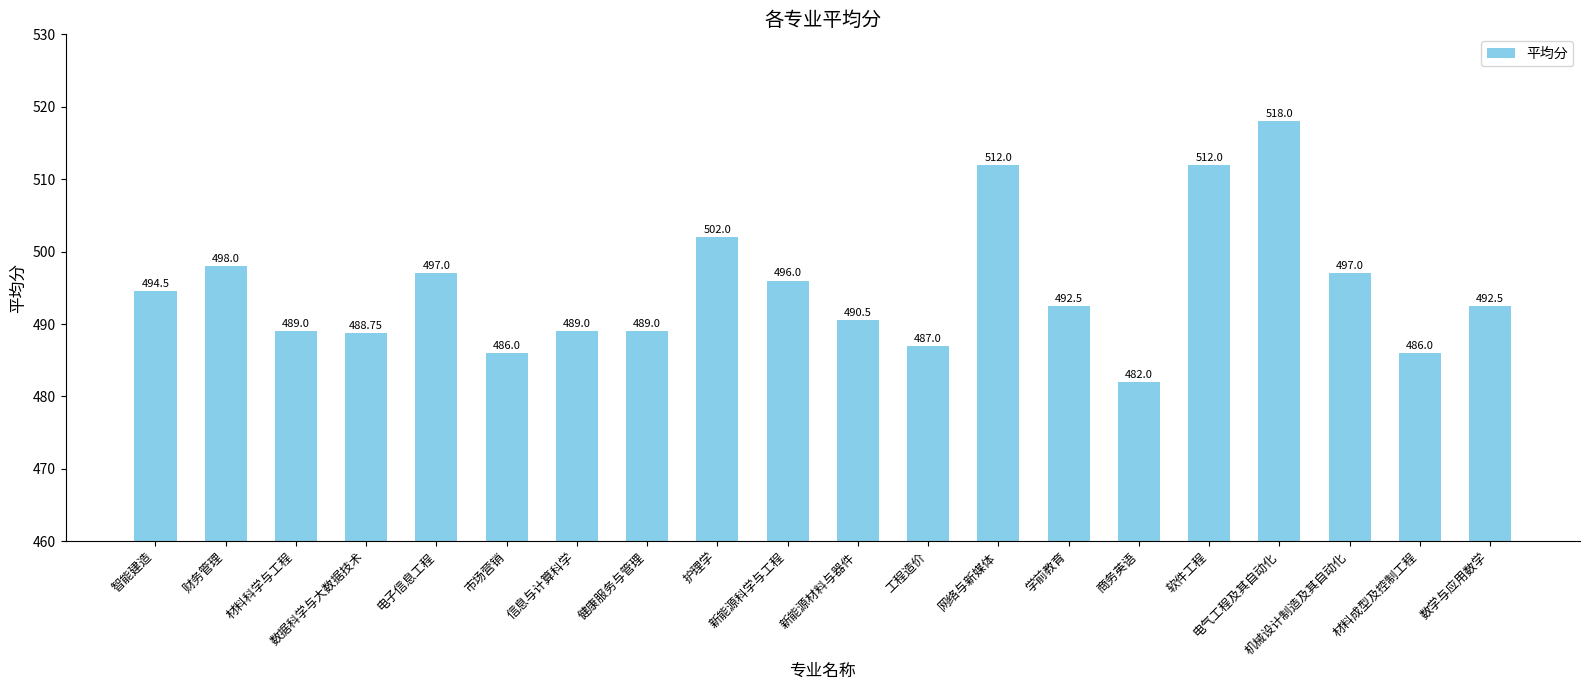

Reading left to right, transcribe all the data shown in this chart.

494.5	498.0	489.0	488.8	497.0	486.0	489.0	489.0	502.0	496.0	490.5	487.0	512.0	492.5	482.0	512.0	518.0	497.0	486.0	492.5